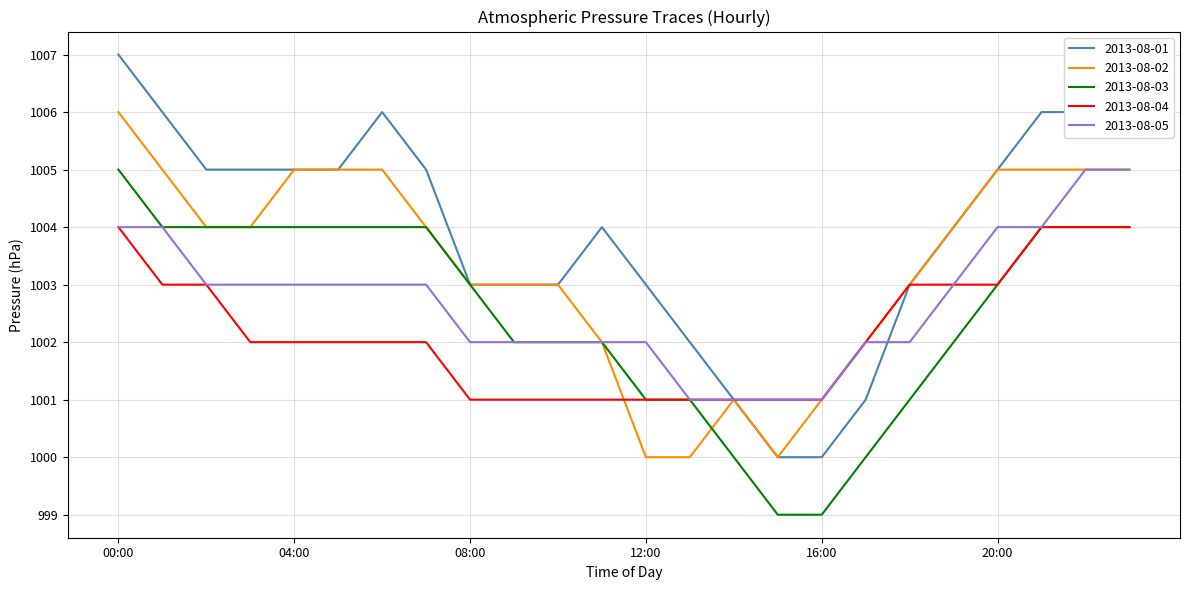

What is the minimum value for 2013-08-03?

999